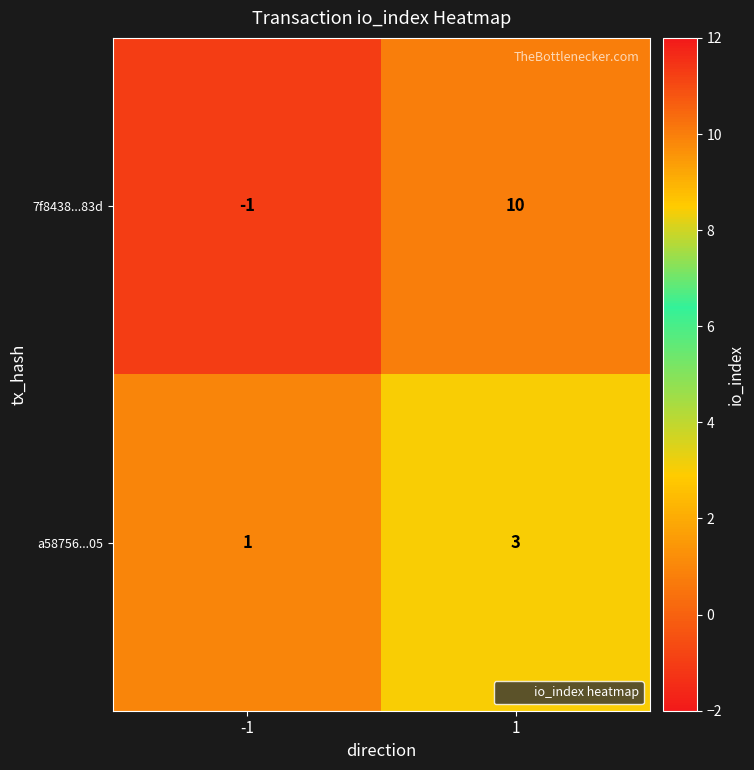

What is the maximum value shown in the chart?

10